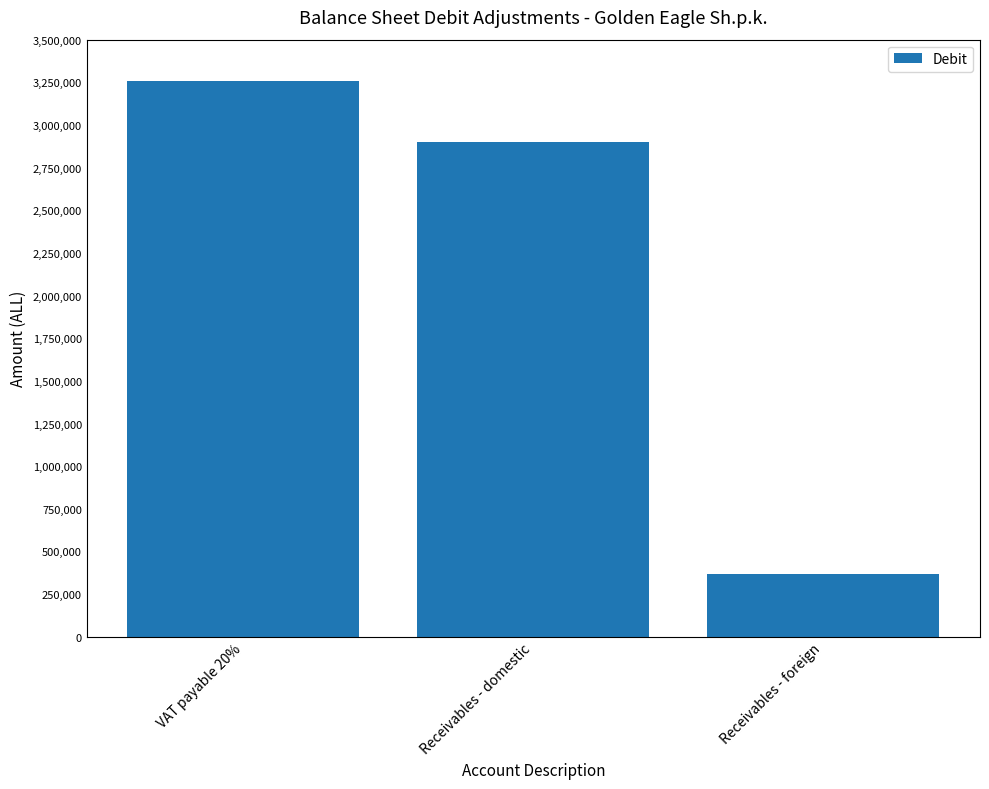

Reading left to right, transcribe all the data shown in this chart.

VAT payable 20%=3255344.7	Receivables - domestic=2897361.7	Receivables - foreign=370004.1